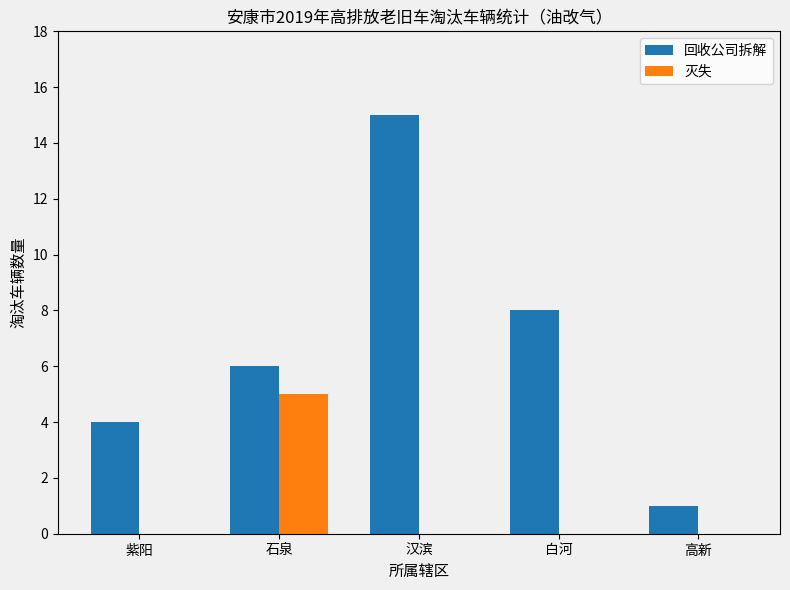

Reading right to left, what are all the values shown in this chart?

回收公司拆解: 高新=1	白河=8	汉滨=15	石泉=6	紫阳=4
灭失: 高新=0	白河=0	汉滨=0	石泉=5	紫阳=0